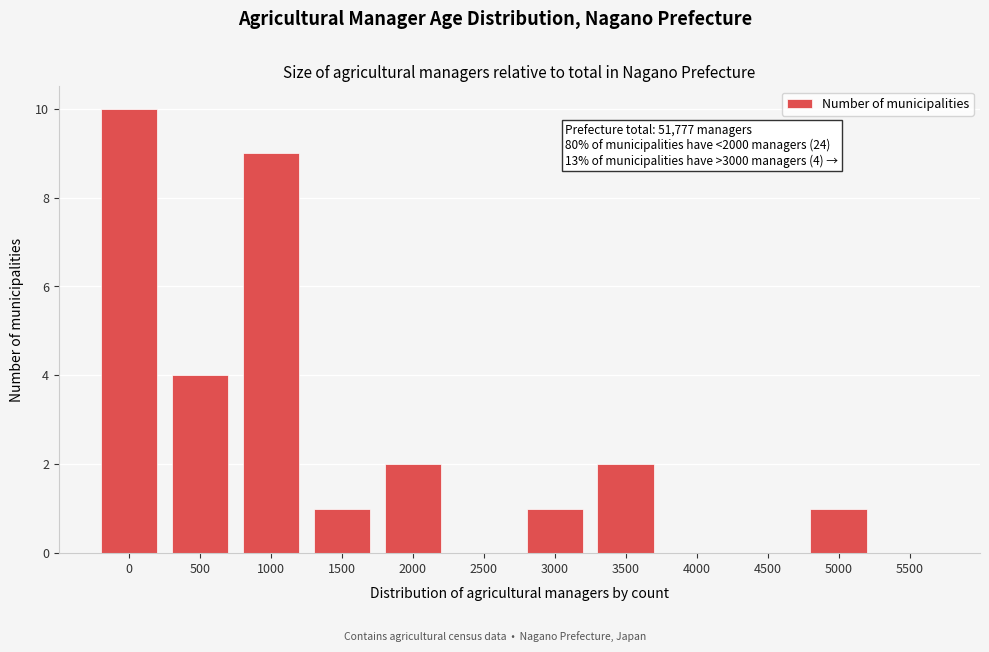

Reading right to left, list all the values displayed in this chart.

5500=0	5000=1	4500=0	4000=0	3500=2	3000=1	2500=0	2000=2	1500=1	1000=9	500=4	0=10